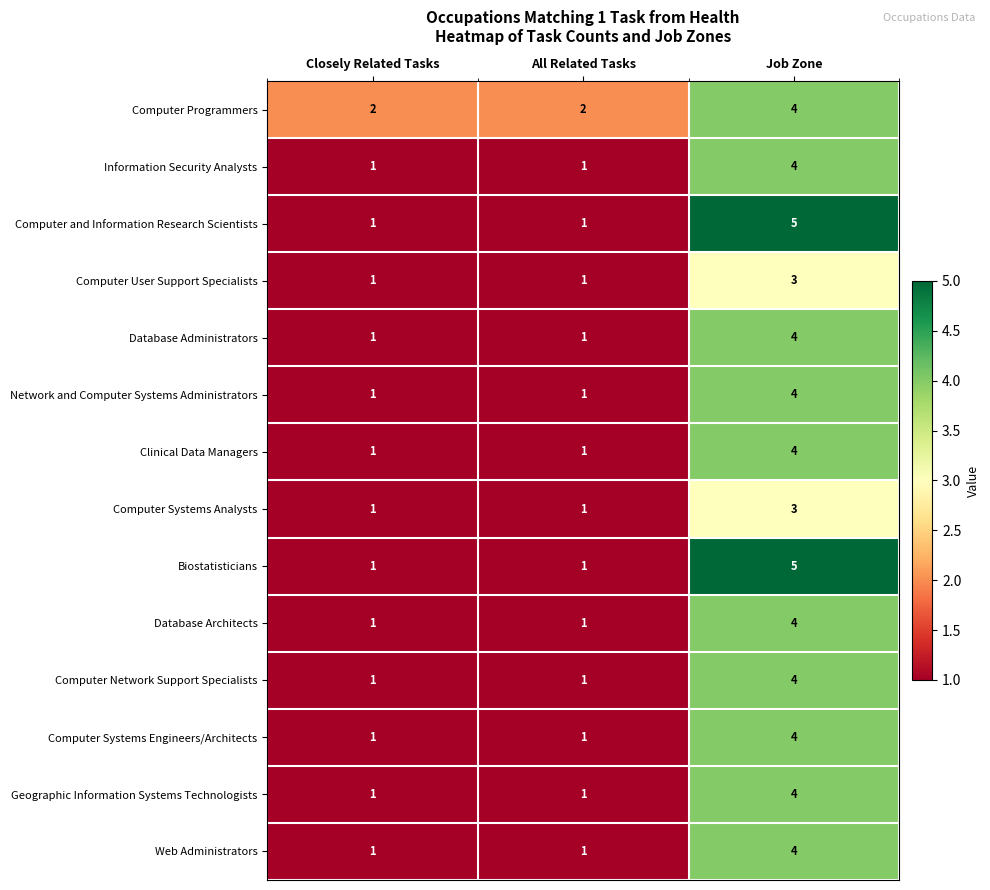

At how many categories does at least one series exceed 3?

1